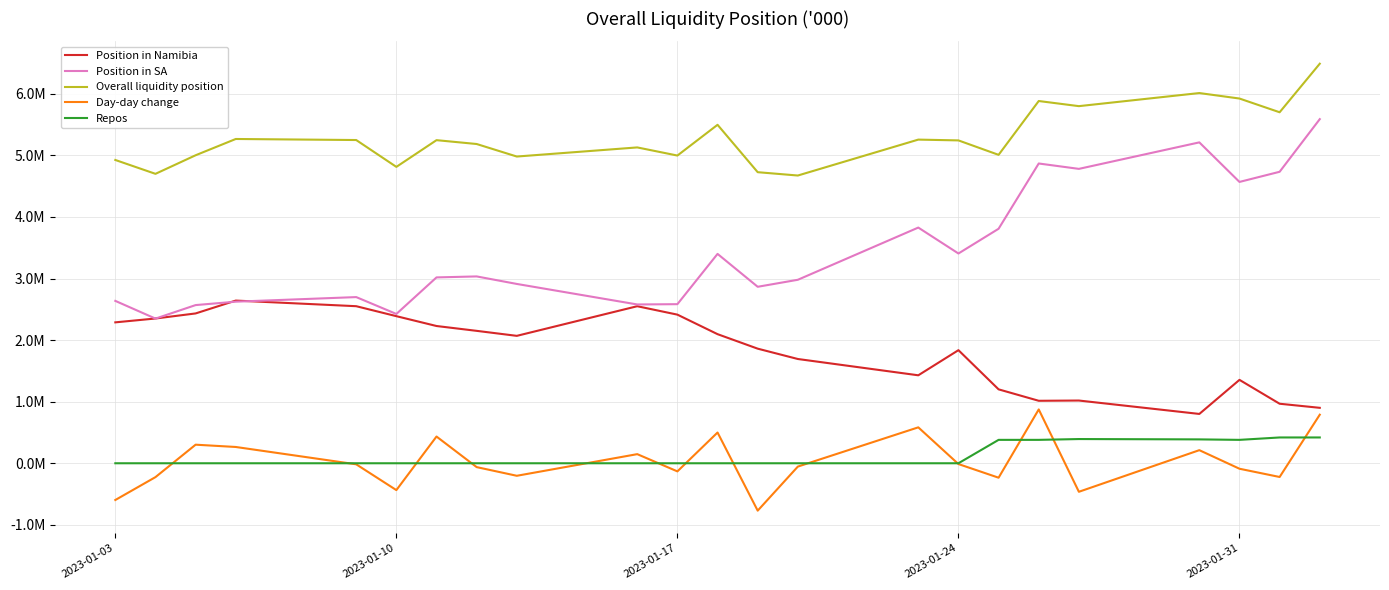

Does the chart display data point markers on the line(s)?

No